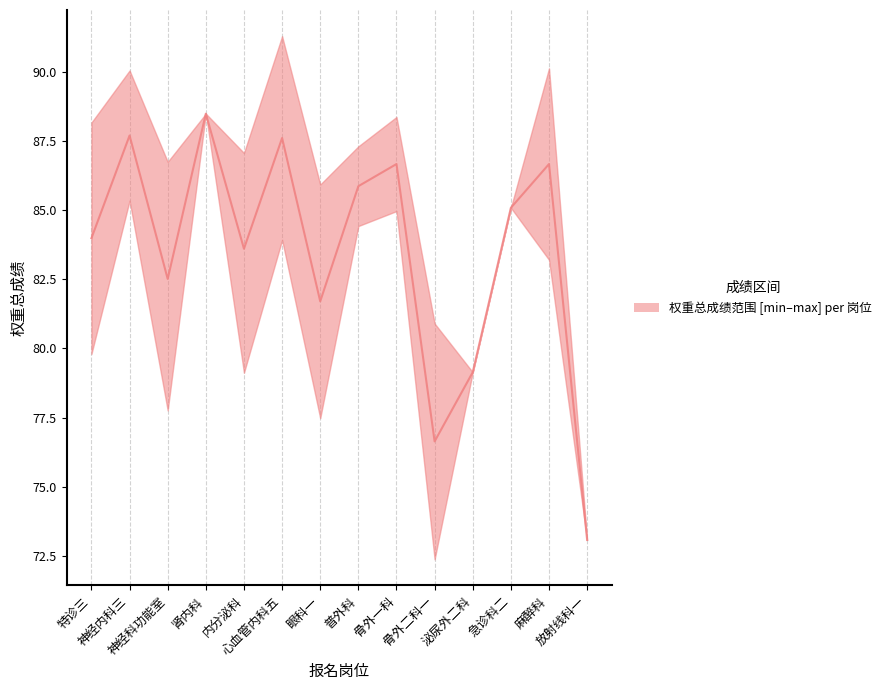

How many lines are shown in the chart?

1